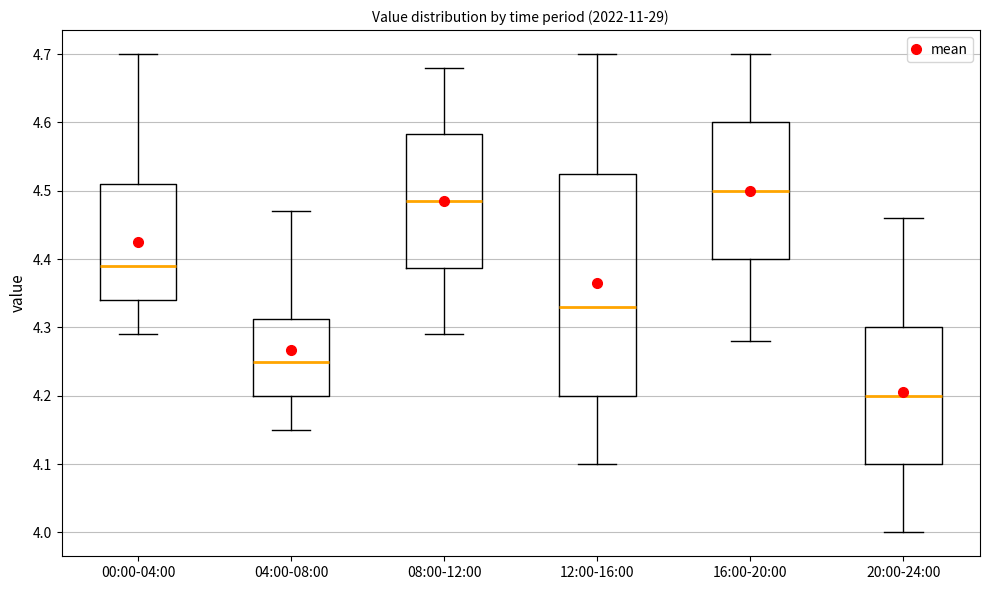

Reading left to right, transcribe this box plot: for each box, give where its median line is, the range the box spans, and where its two whiskers end, as read against the y-axis. The values are not printed on the chart, so give them approximately, as read against the axis.

00:00-04:00: median 4.39, box 4.34 to 4.51, whiskers 4.29 to 4.70
04:00-08:00: median 4.25, box 4.20 to 4.31, whiskers 4.15 to 4.47
08:00-12:00: median 4.49, box 4.39 to 4.58, whiskers 4.29 to 4.68
12:00-16:00: median 4.33, box 4.20 to 4.53, whiskers 4.10 to 4.70
16:00-20:00: median 4.50, box 4.40 to 4.60, whiskers 4.28 to 4.70
20:00-24:00: median 4.20, box 4.10 to 4.30, whiskers 4.00 to 4.46